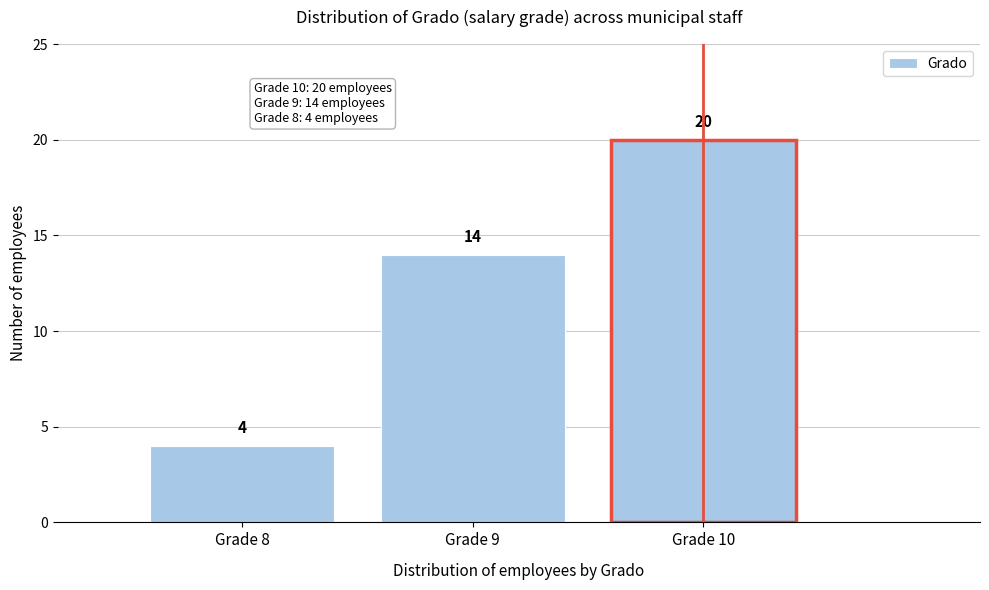

Which range on the x-axis has the tallest bar?

9.5 to 10.5